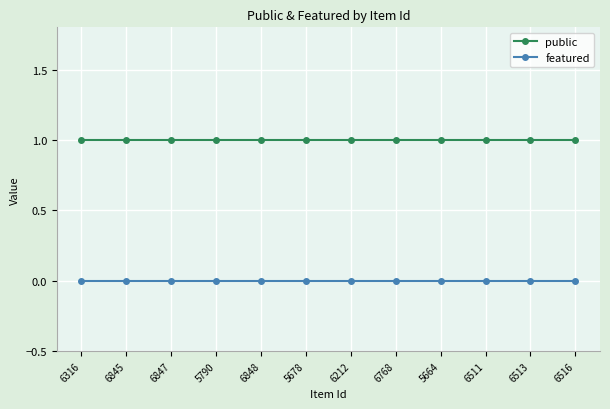

Rank the series by their maximum value, from highest to lowest.

public, featured